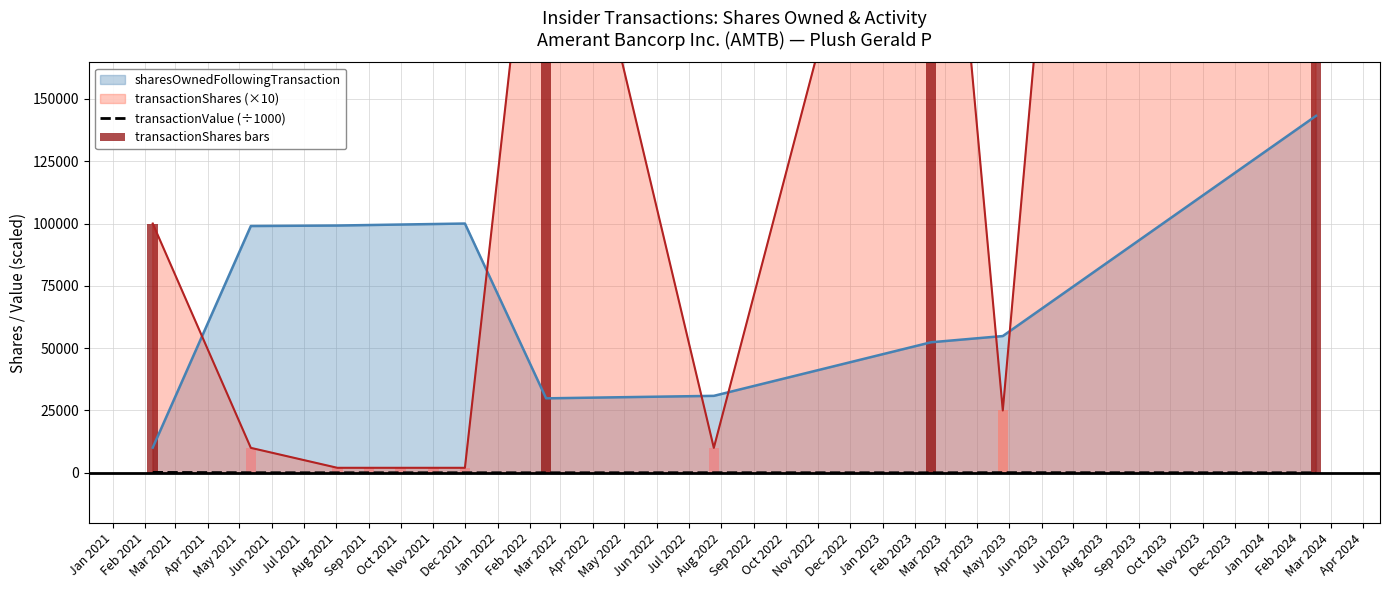

True or false: sharesOwnedFollowingTransaction and transactionValue (÷1000) intersect in this chart.

False